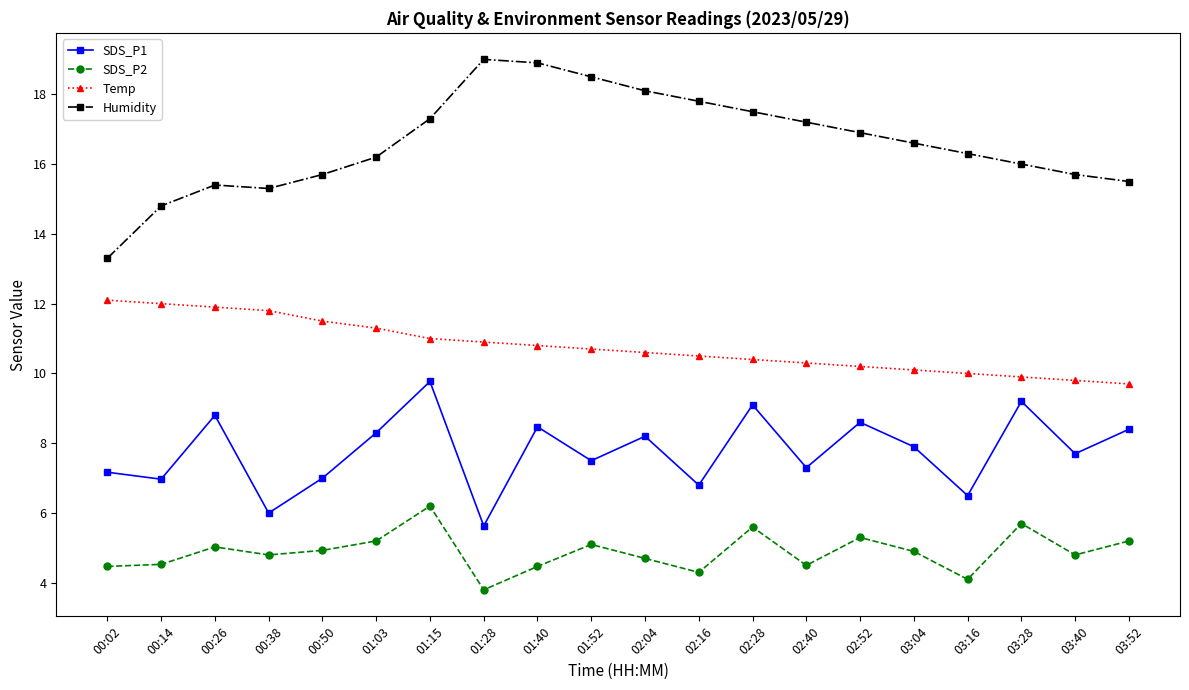

What position from the left is 01:40?

9